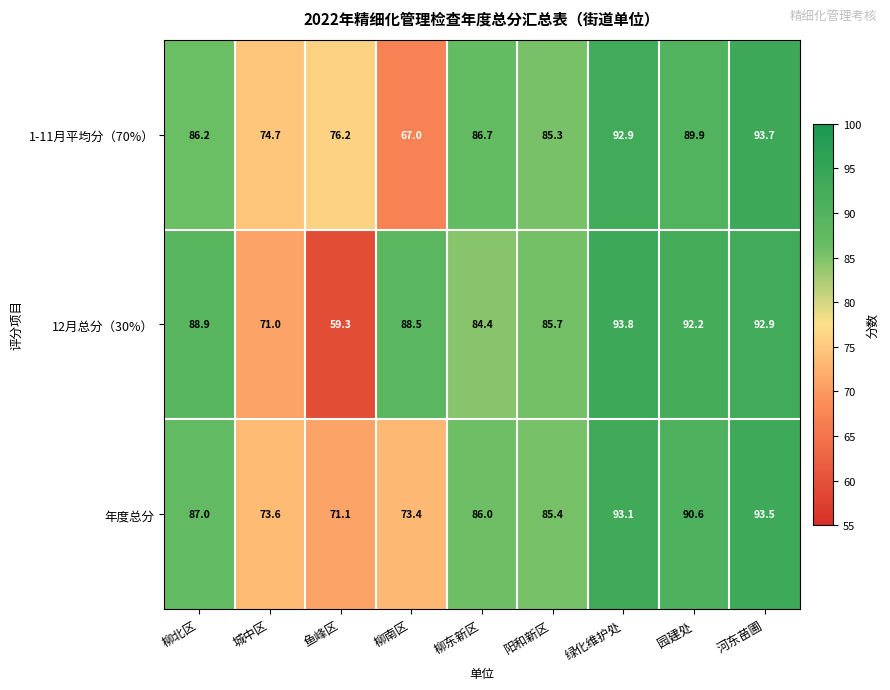

Reading right to left, what are all the values shown in this chart?

1-11月平均分（70%）: 93.7	89.9	92.9	85.3	86.7	67.0	76.2	74.7	86.2
12月总分（30%）: 92.9	92.2	93.8	85.7	84.4	88.5	59.3	71.0	88.9
年度总分: 93.5	90.6	93.1	85.4	86.0	73.4	71.1	73.6	87.0